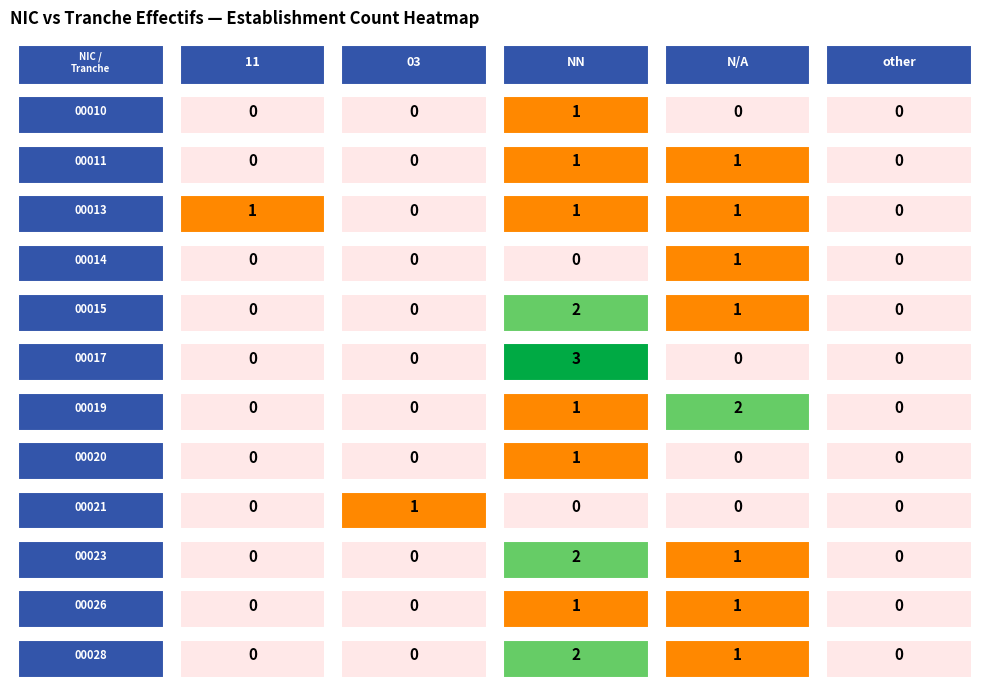

Which series has the largest total across all categories?

00013